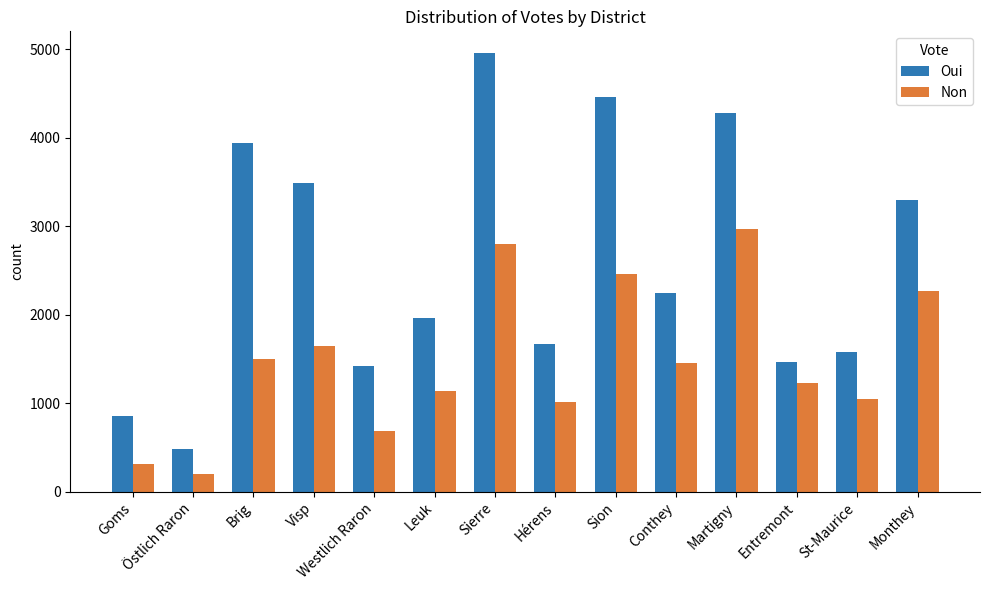

At Goms, list the series in order from largest to smallest.

Oui, Non